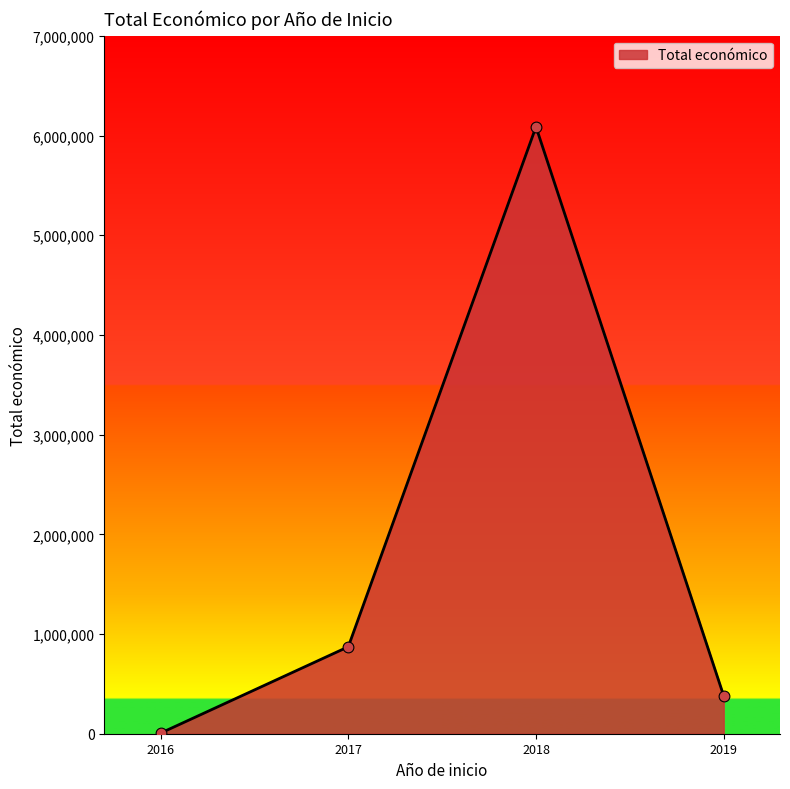

Which has a higher value, 2017 or 2018?

2018